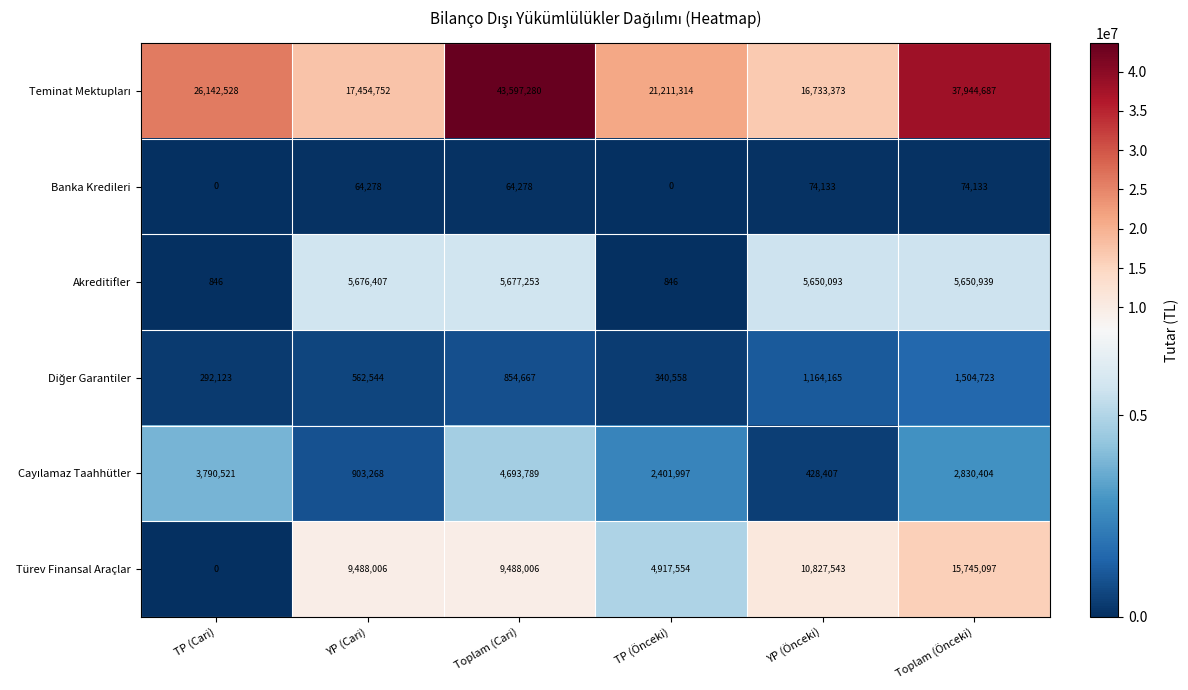

What is the sum of the Türev Finansal Araçlar values at Toplam (Önceki) and TP (Önceki)?

20662651